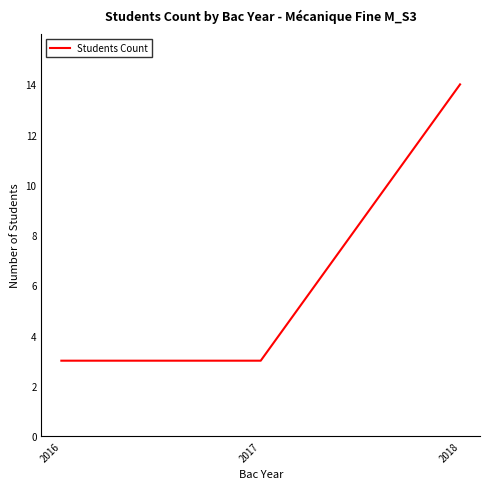

Is it true that the value at 2018 is 7?

False